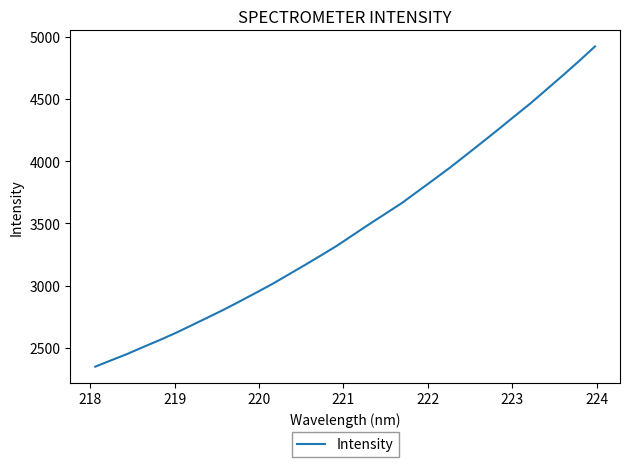

What is the maximum value shown in the chart?

4923.2